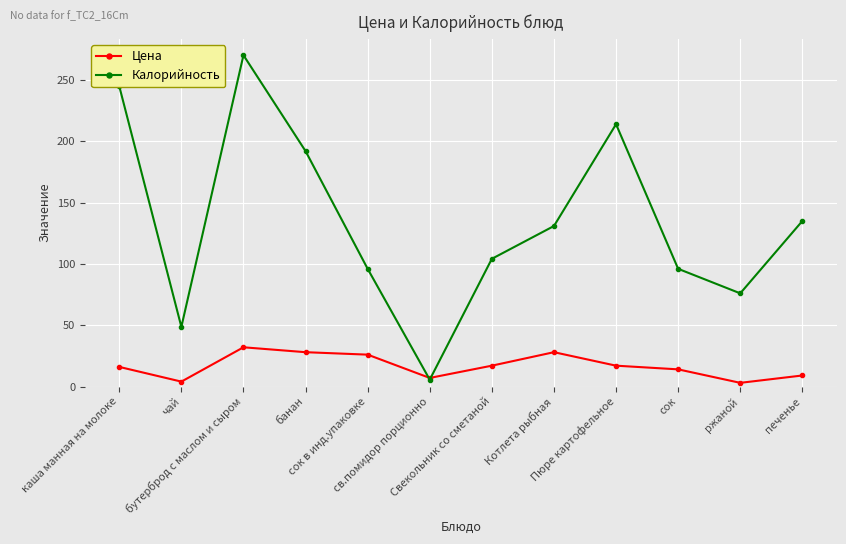

Which series has the widest spread of values?

Калорийность